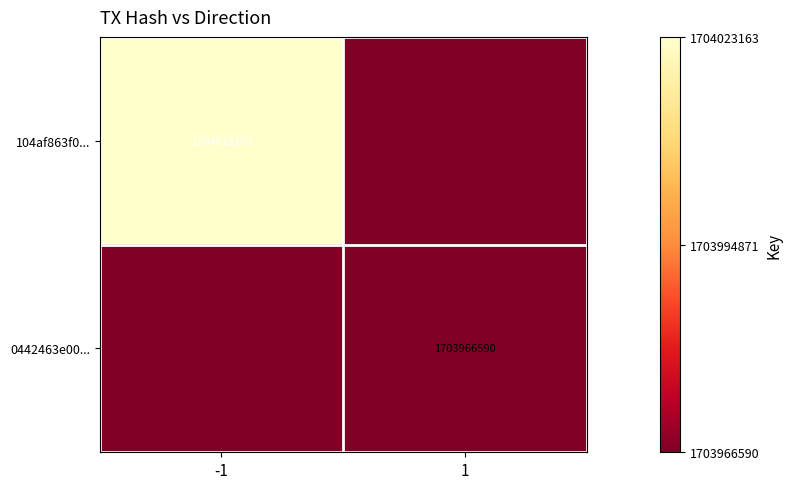

True or false: 0442463e00... has a value of 1703966590 at 1.

True